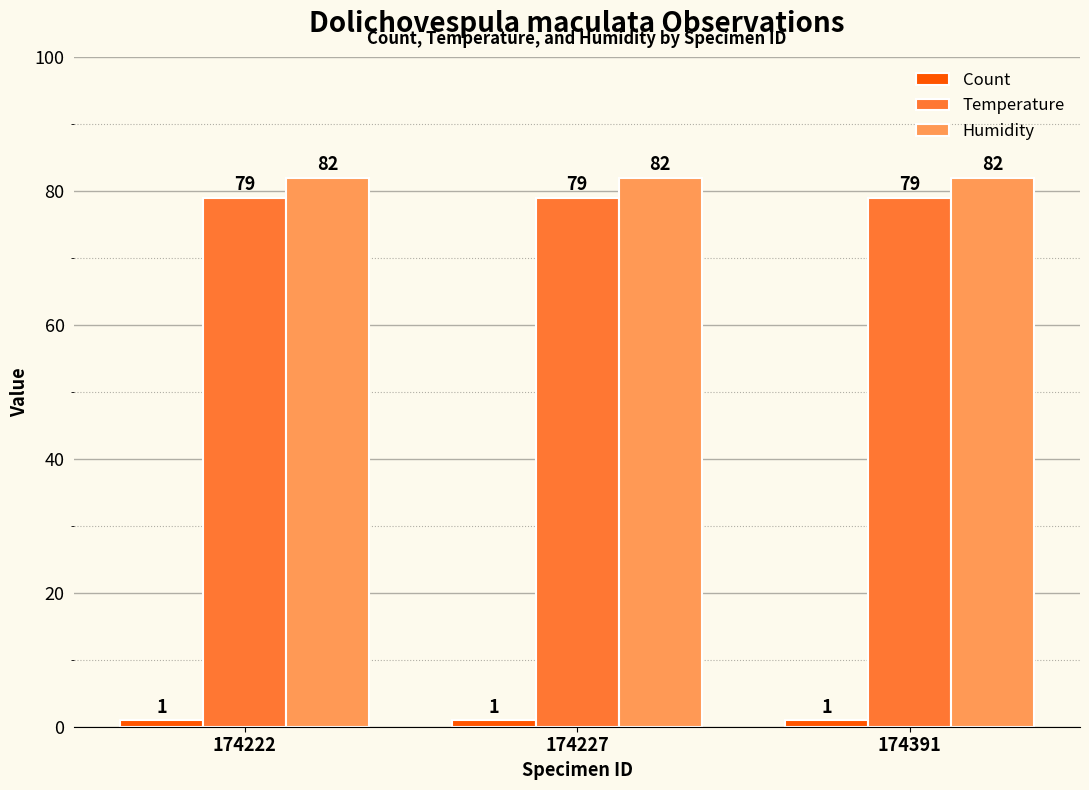

What is the difference between the highest and lowest values at 174227?

81